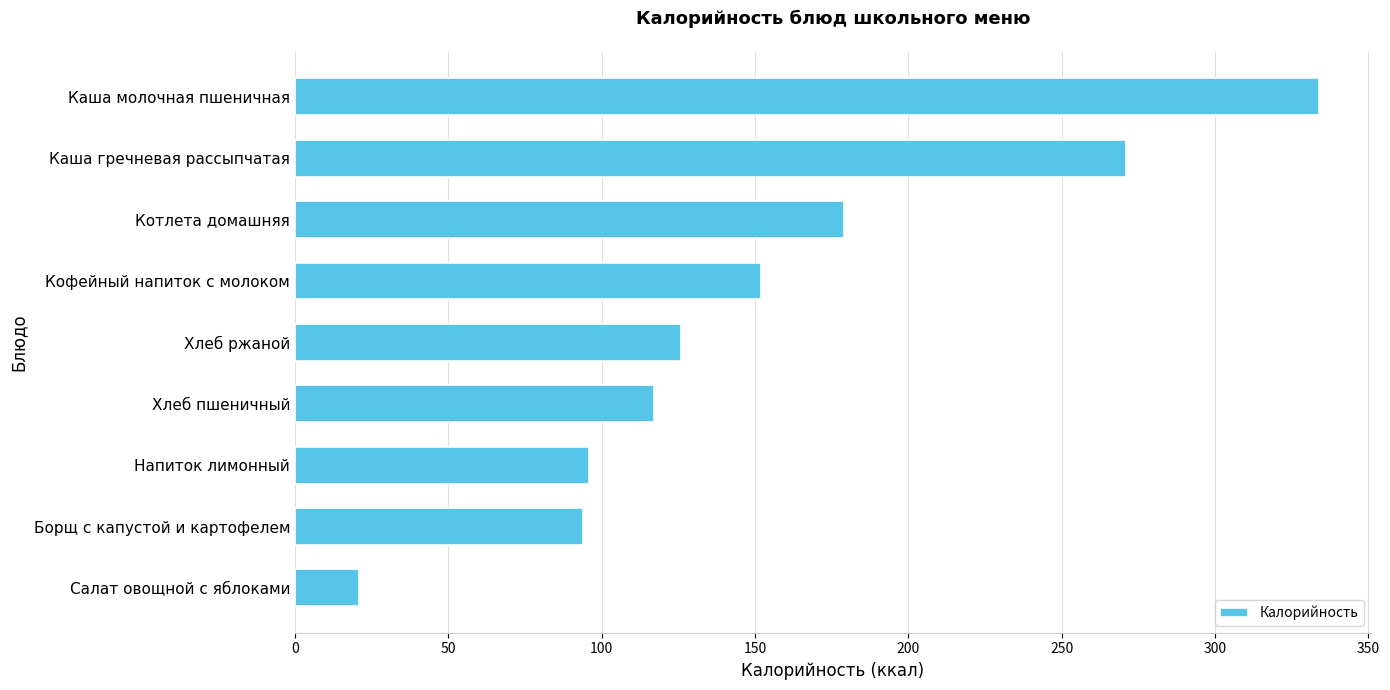

How many categories are shown in the chart?

9